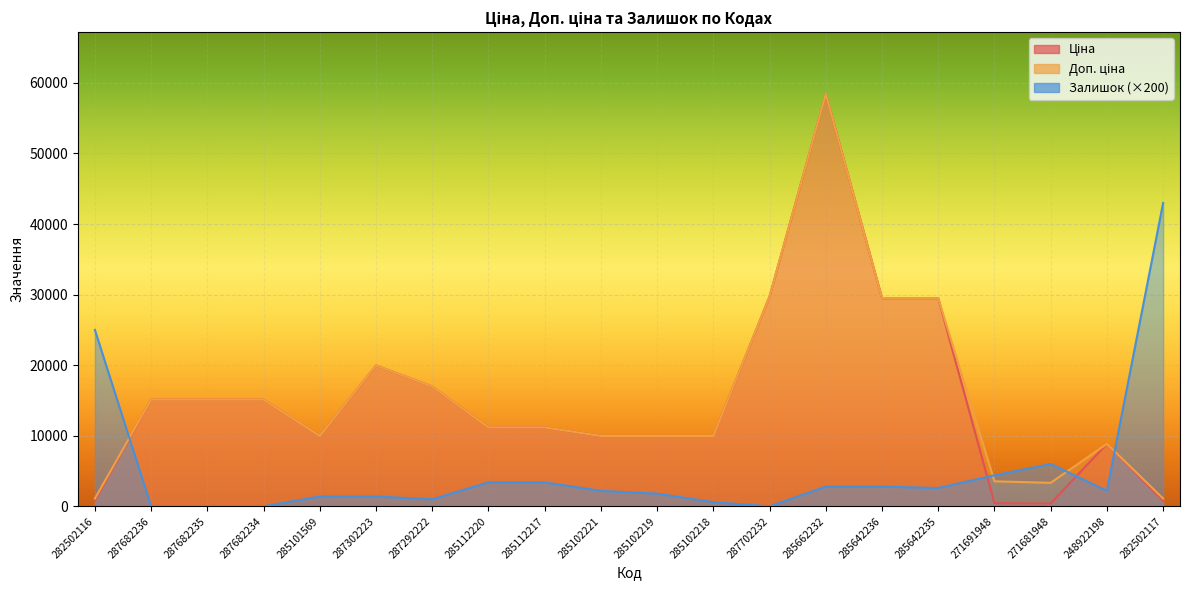

True or false: Залишок and Ціна cross at least once.

True